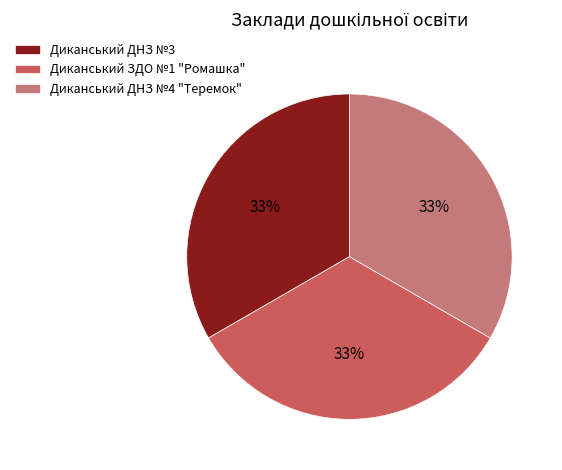

To the nearest percent, what is the combined percentage of Диканський ЗДО №1 "Ромашка" and Диканський ДНЗ №4 "Теремок"?

67%